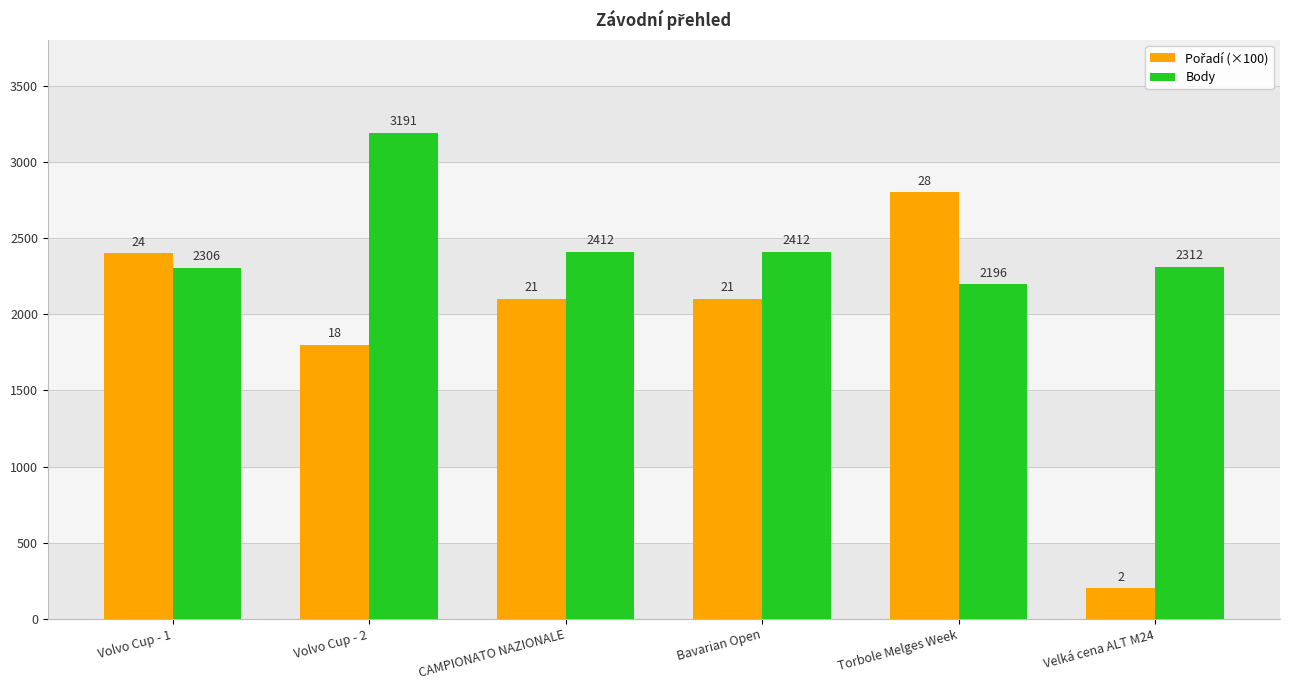

What is the difference between the highest and lowest values at Velká cena ALT M24?

2112